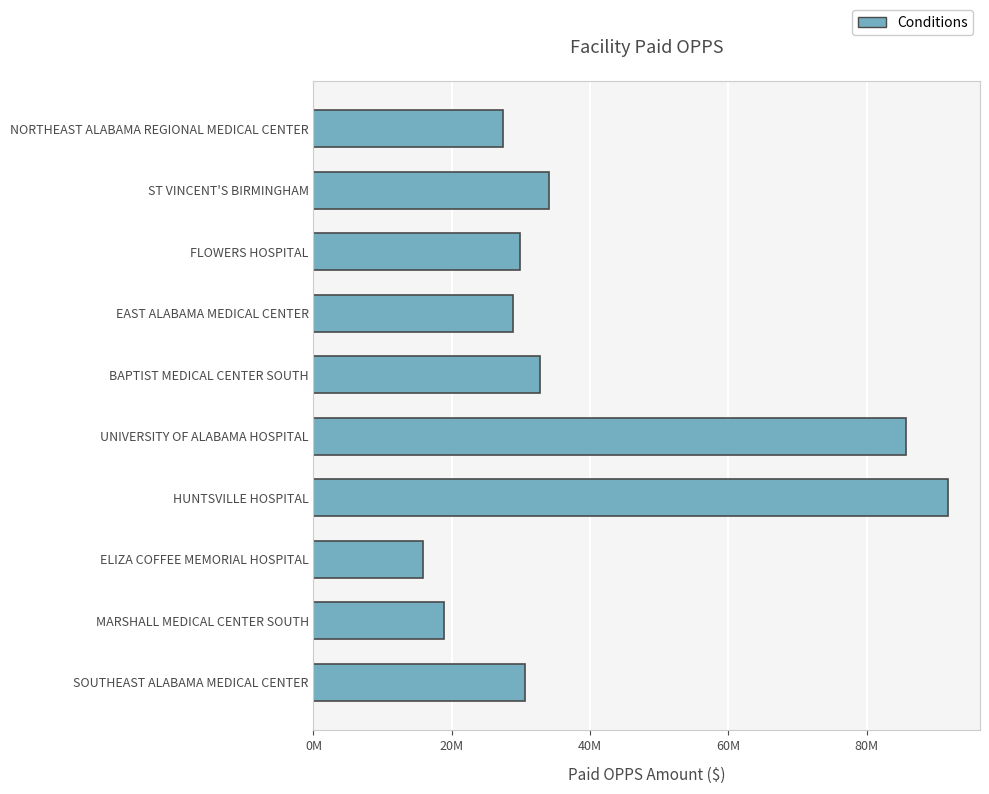

Rank the categories by value from lowest to highest.

ELIZA COFFEE MEMORIAL HOSPITAL, MARSHALL MEDICAL CENTER SOUTH, NORTHEAST ALABAMA REGIONAL MEDICAL CENTER, EAST ALABAMA MEDICAL CENTER, FLOWERS HOSPITAL, SOUTHEAST ALABAMA MEDICAL CENTER, BAPTIST MEDICAL CENTER SOUTH, ST VINCENT'S BIRMINGHAM, UNIVERSITY OF ALABAMA HOSPITAL, HUNTSVILLE HOSPITAL